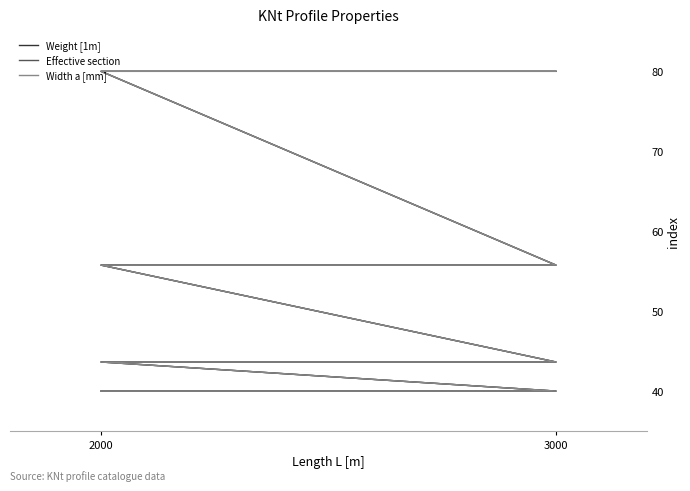

Reading left to right, extract all data points from this chart.

Weight [1m]: 40.0	40.0	43.6	43.6	55.8	55.8	80.0	80.0
Effective section: 40.0	40.0	43.6	43.6	55.8	55.8	80.0	80.0
Width a [mm]: 40.0	40.0	43.6	43.6	55.8	55.8	80.0	80.0